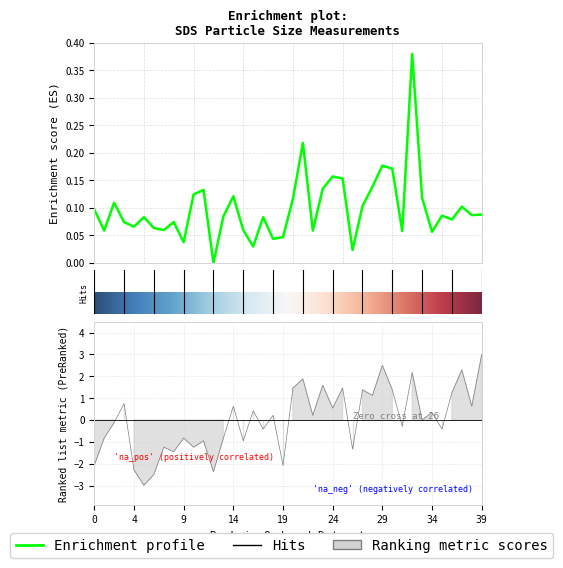

What is the value of the SDS_P1 point at the 30th from the left?

0.2